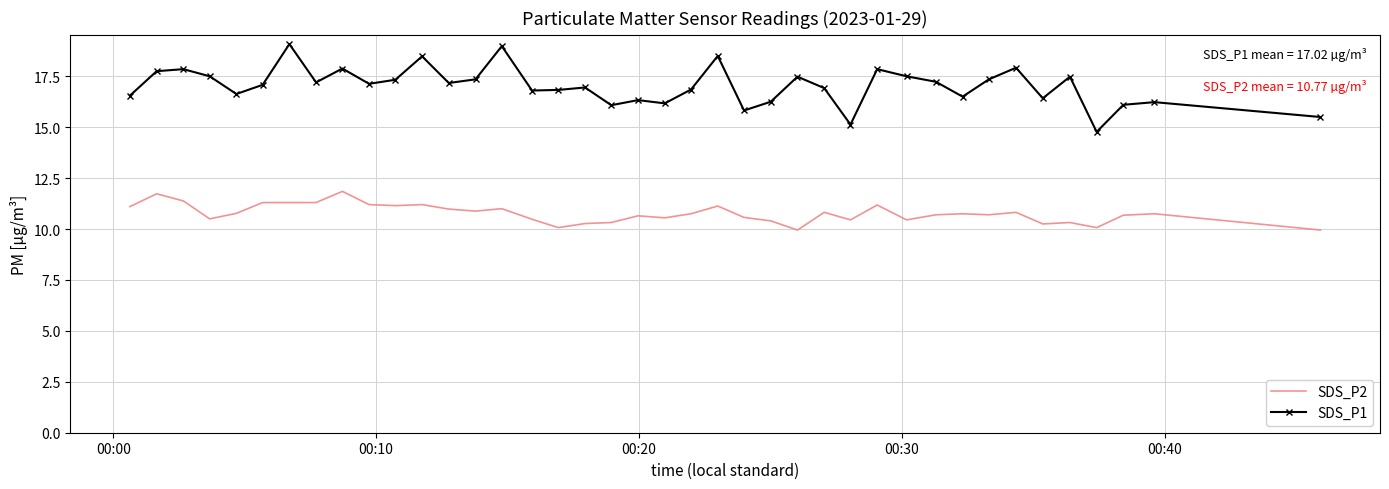

What is the highest value of the SDS_P1 series?

19.1